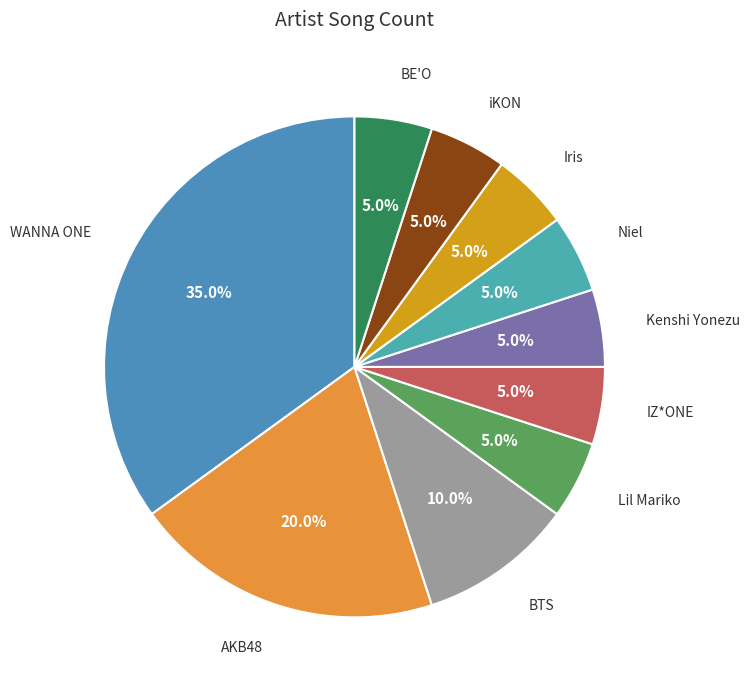

Approximately how many times larger is the value at BTS compared to Lil Mariko?

2.0